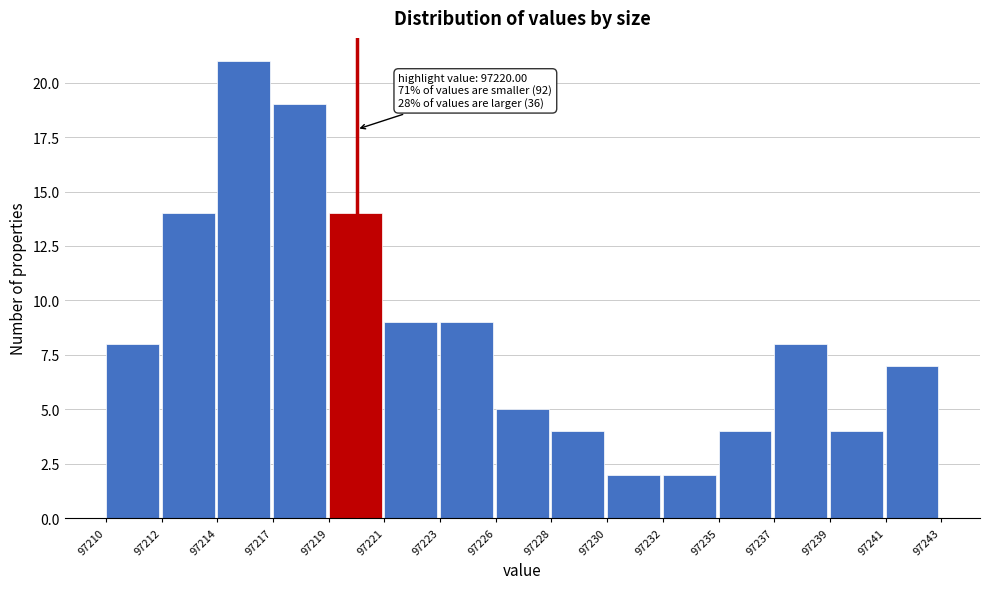

Reading left to right, what are all the values shown in this chart?

8	14	21	19	14	9	9	5	4	2	2	4	8	4	7